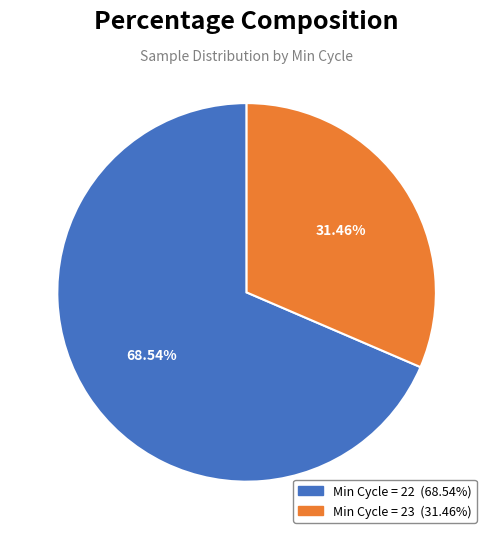

Is there a majority slice in this chart?

Yes